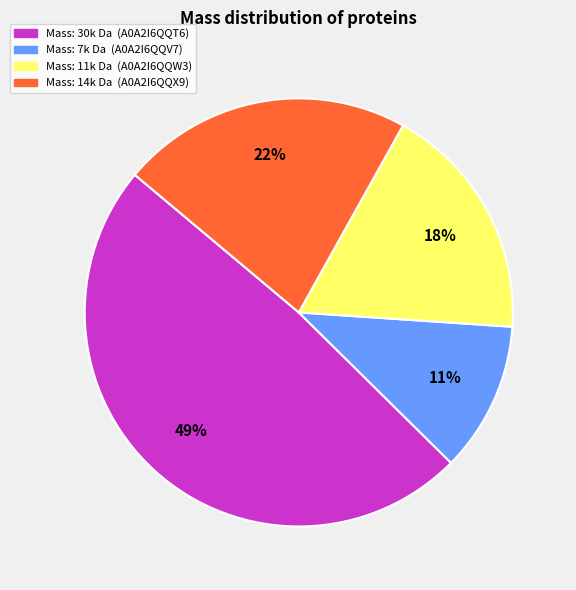

Count the number of slices in the pie.

4